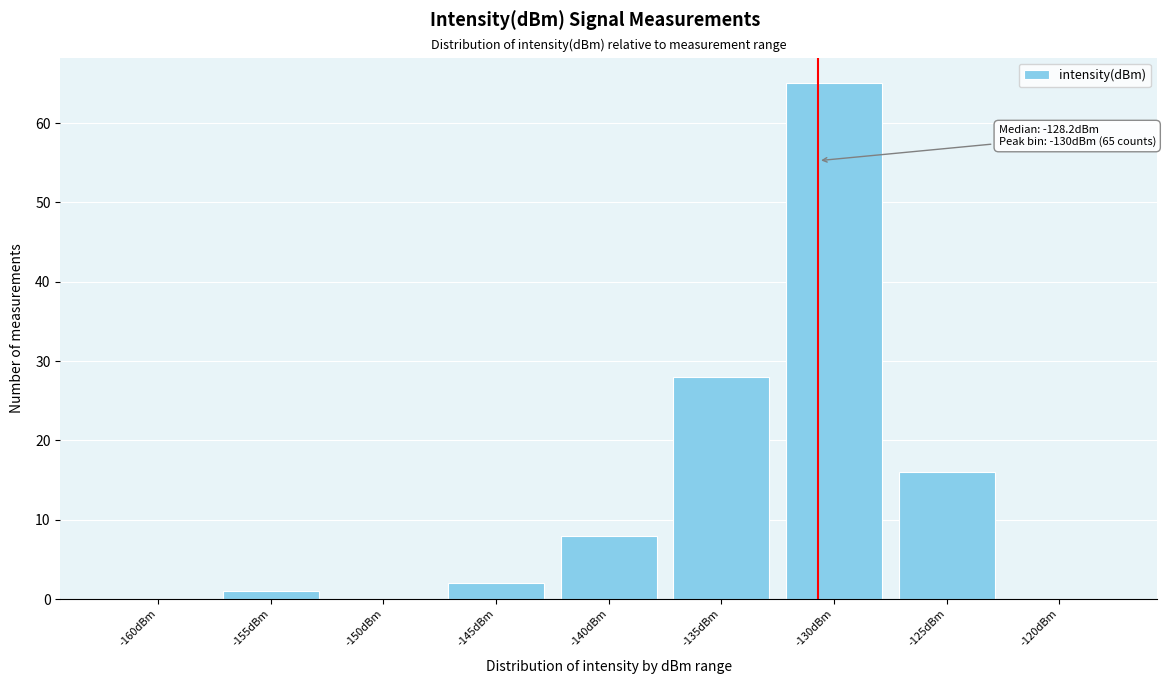

Reading left to right, what are all the values shown in this chart?

-160dBm=0	-155dBm=1	-150dBm=0	-145dBm=2	-140dBm=8	-135dBm=28	-130dBm=65	-125dBm=16	-120dBm=0